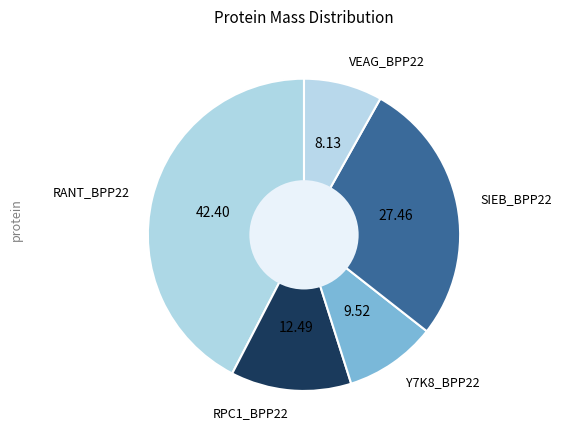

Is there a majority slice in this chart?

No